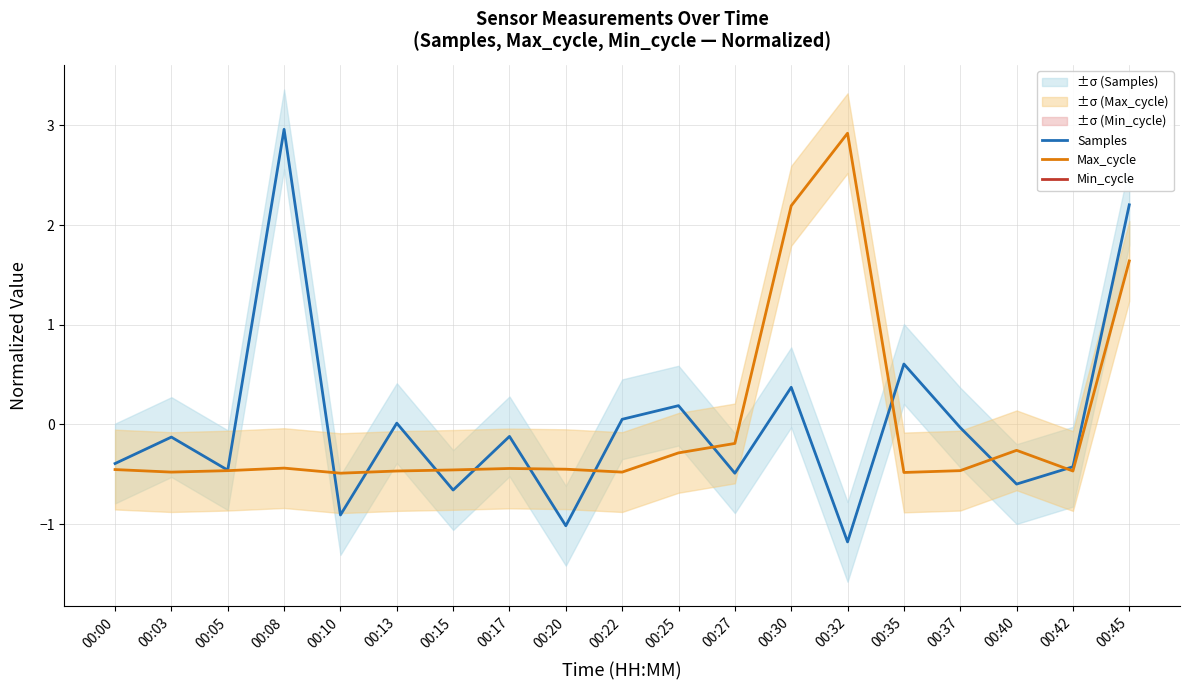

Count the number of categories in the chart.

19